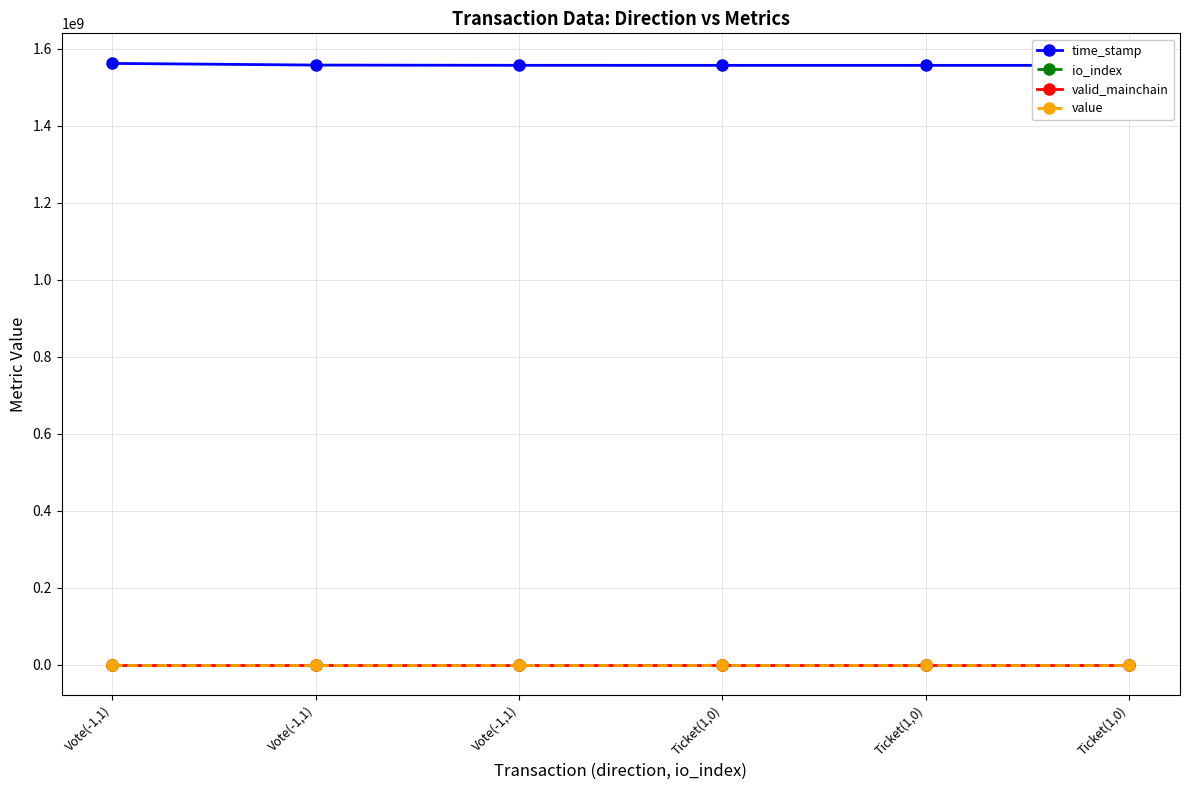

What is the sum of all value values?

1623.7